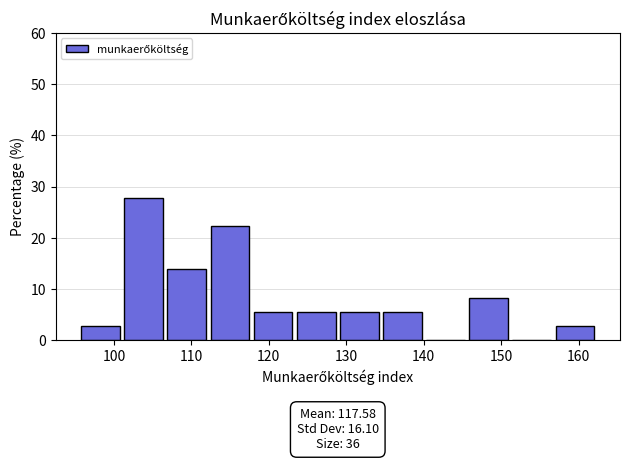

Over which range of the x-axis is the bar tallest?

101 to 107